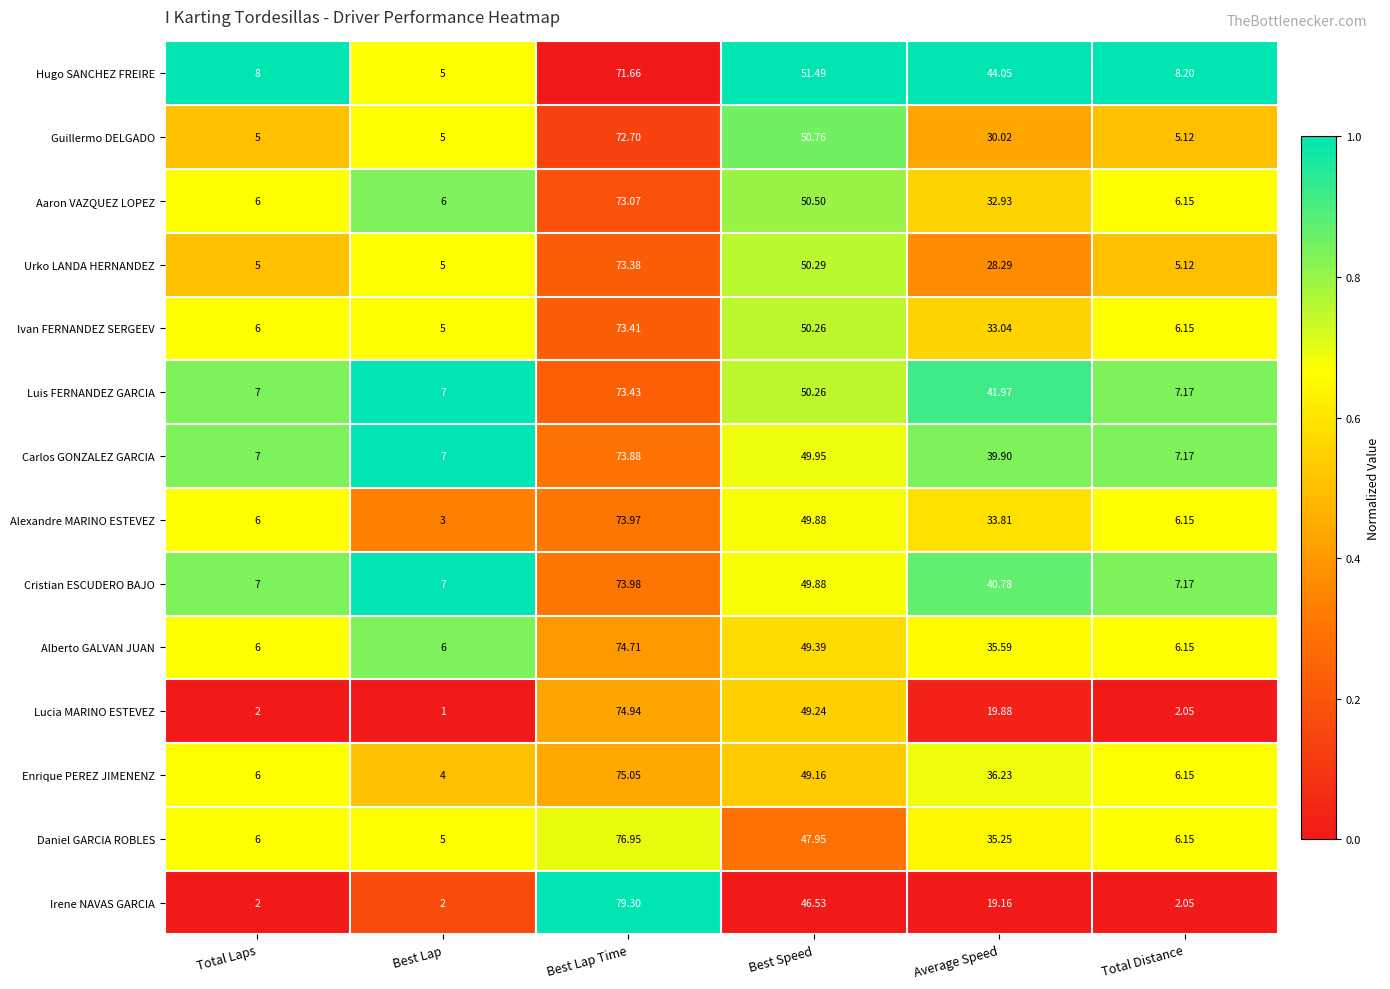

At which label does Cristian ESCUDERO BAJO first exceed 40?

Best Lap Time